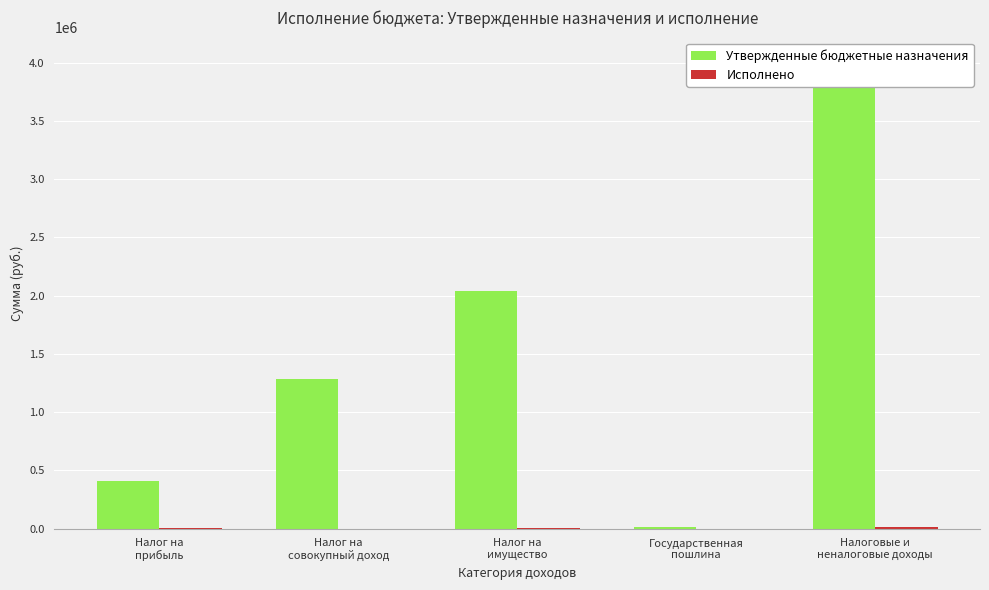

What is the approximate value of Исполнено at Налоговые и
неналоговые доходы?

17567.2